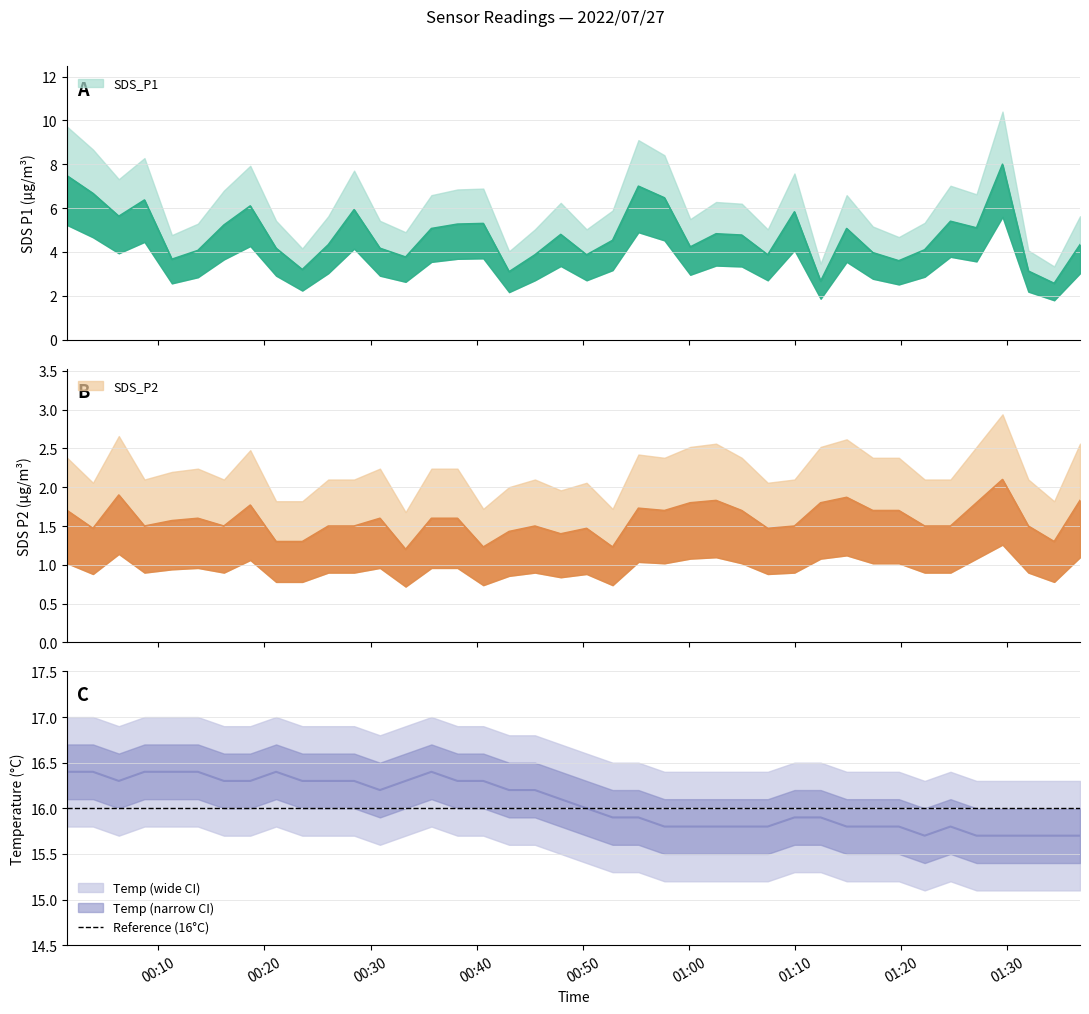

In SDS_P2, how many points are lower than both neighbors (excluding endpoints)?

10